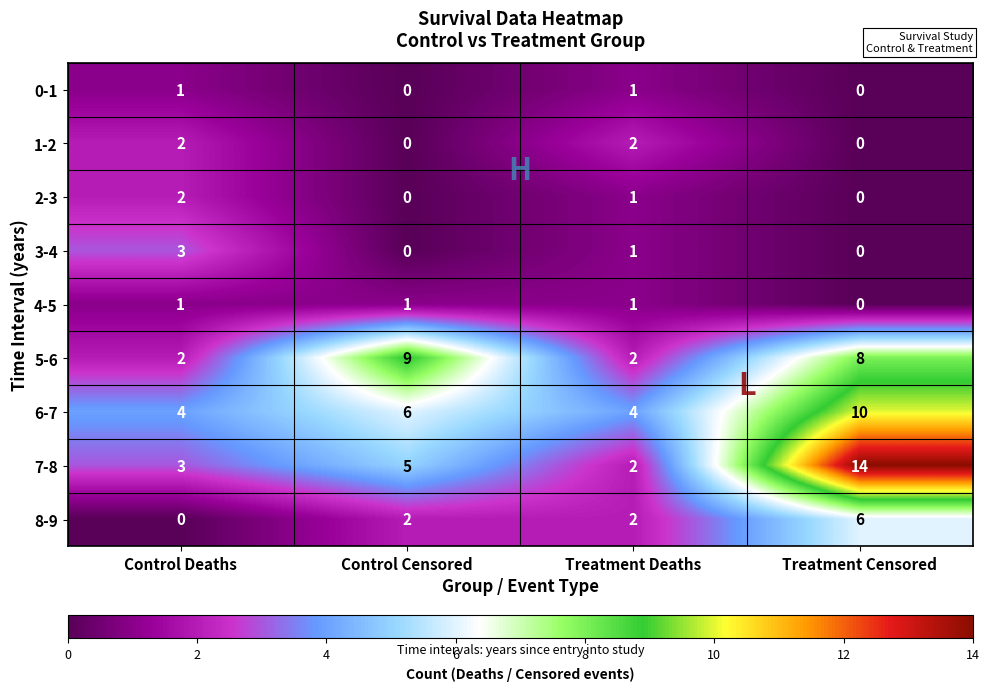

Which series has the largest range (max minus min)?

7-8